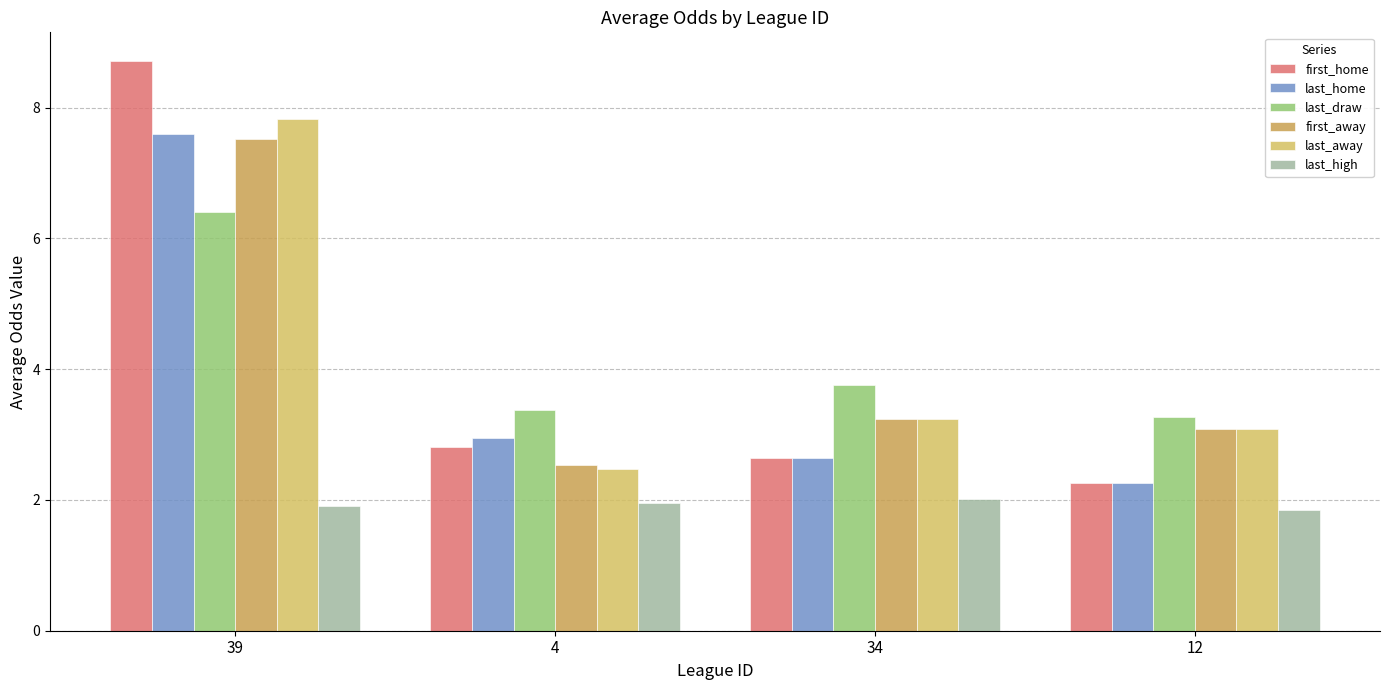

How many data points in last_away are less than 3?

1